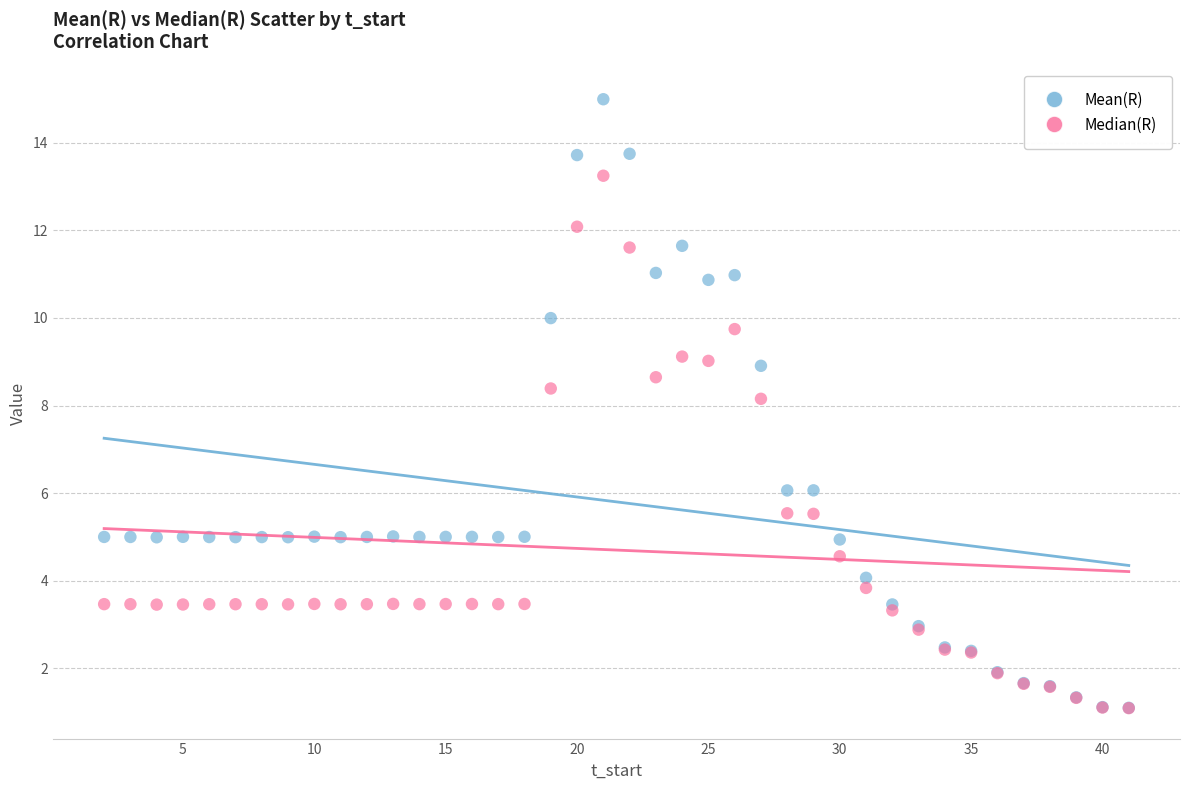

Across all series, what Y value is closest to 8?

8.2